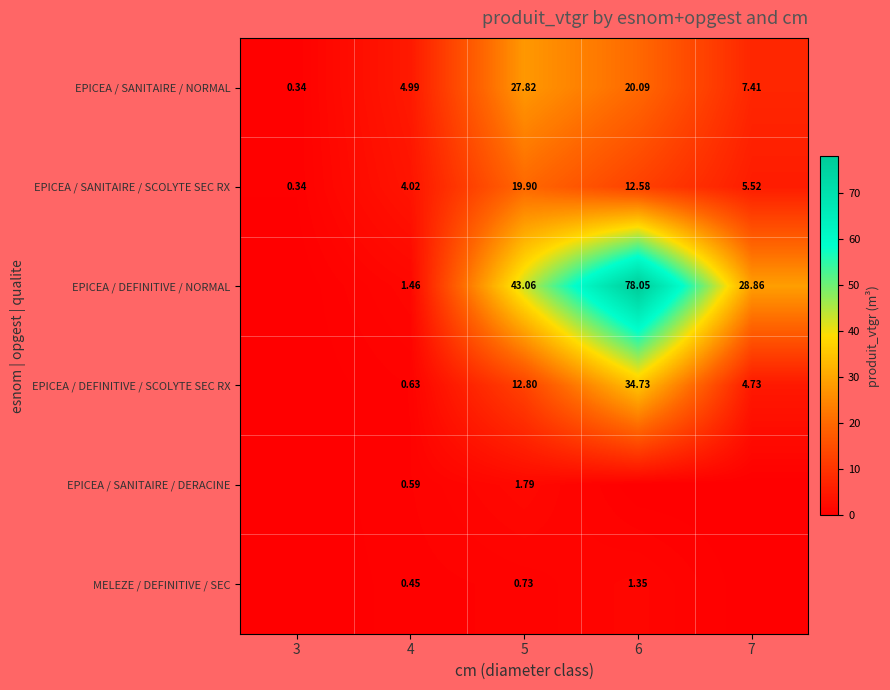

Between 4 and 5, which series saw the biggest shift?

EPICEA / DEFINITIVE / NORMAL